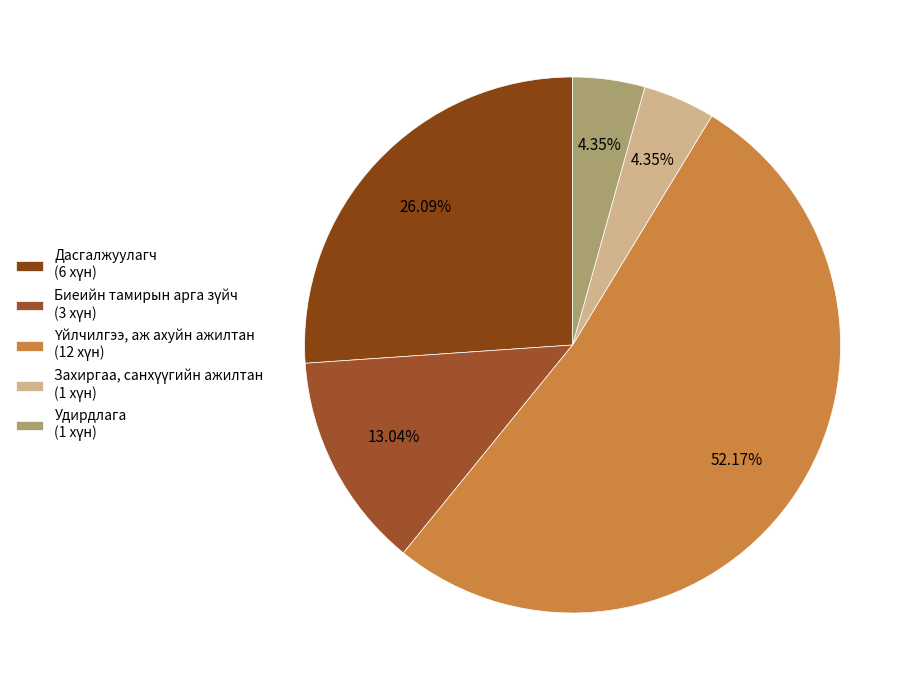

What portion of the pie excludes Дасгалжуулагч?

73.9%